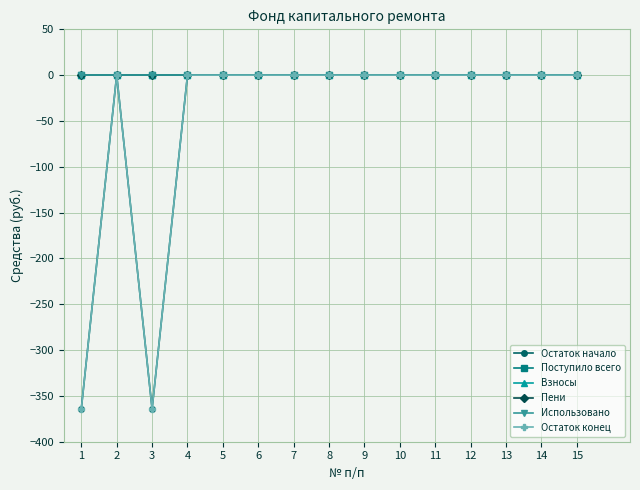

The value of Использовано at 3 is 0.0. True or false?

True